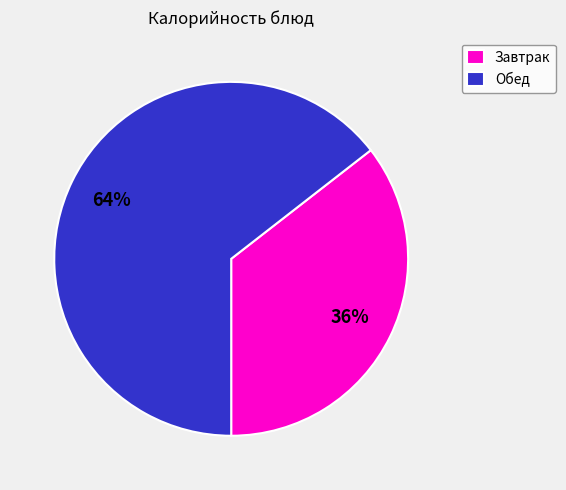

Is there a majority slice in this chart?

Yes